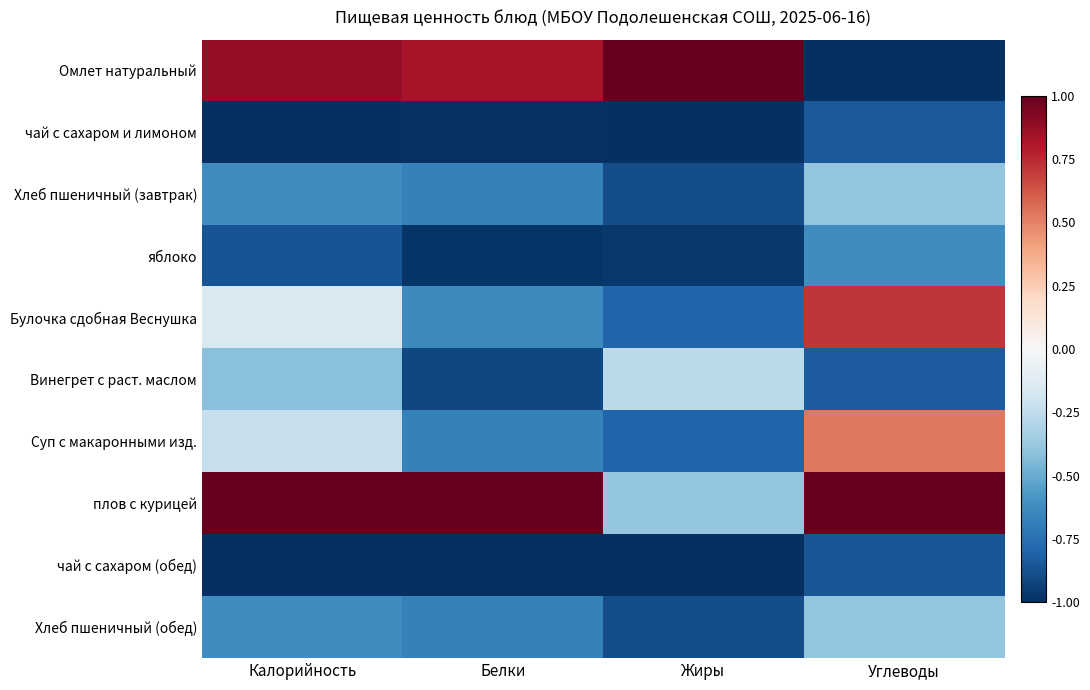

Between Жиры and Калорийность, which is larger?

Жиры